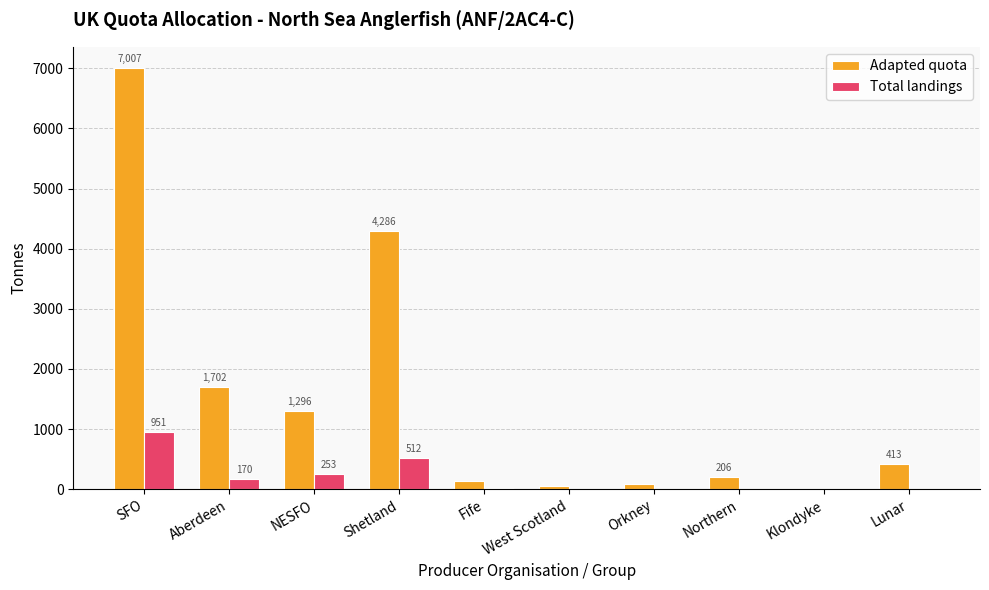

Which category has the highest value across all series?

SFO